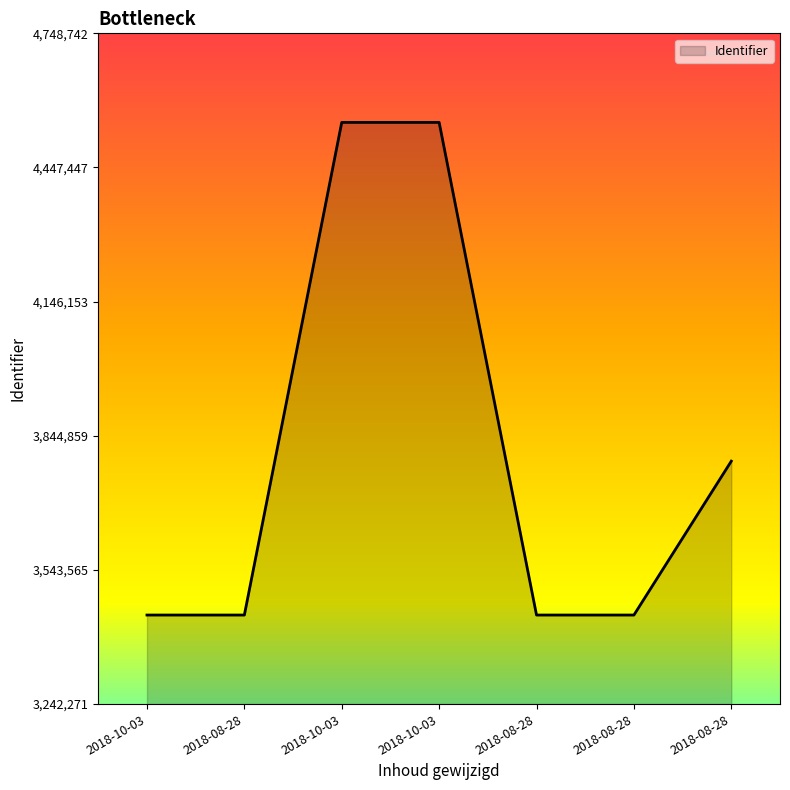

Count the number of categories in the chart.

7